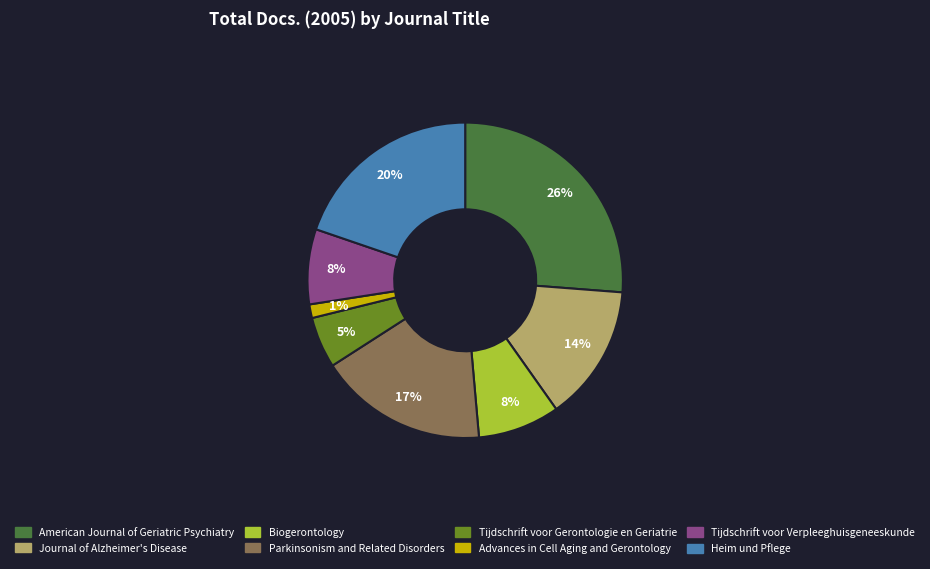

Which category has the biggest portion of the pie?

American Journal of Geriatric Psychiatry